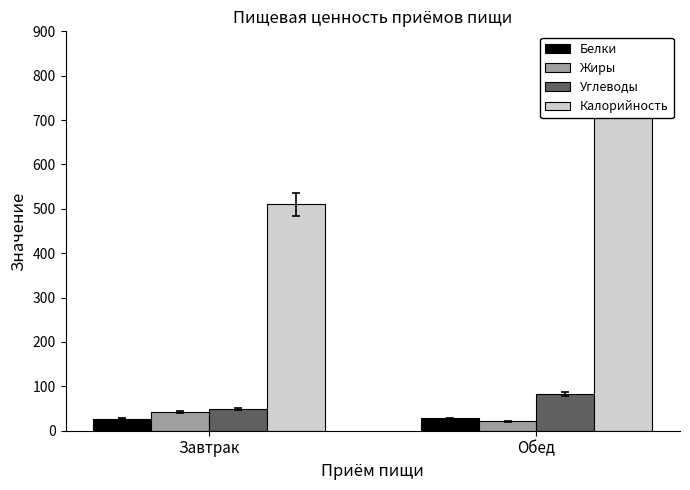

What is the total value across all series at Обед?

950